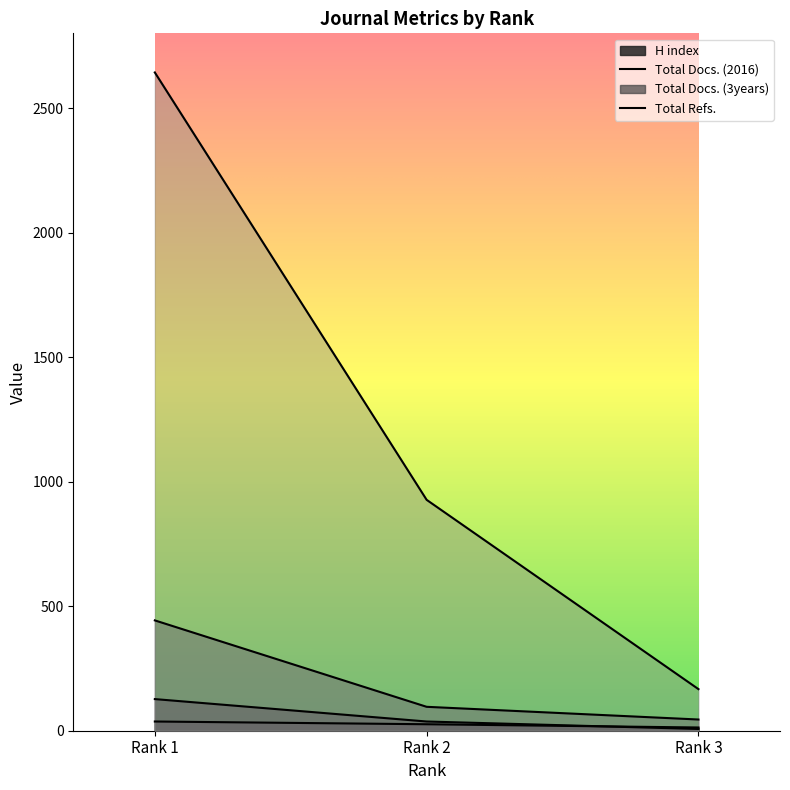

Which label corresponds to the largest value in the chart?

Rank 1